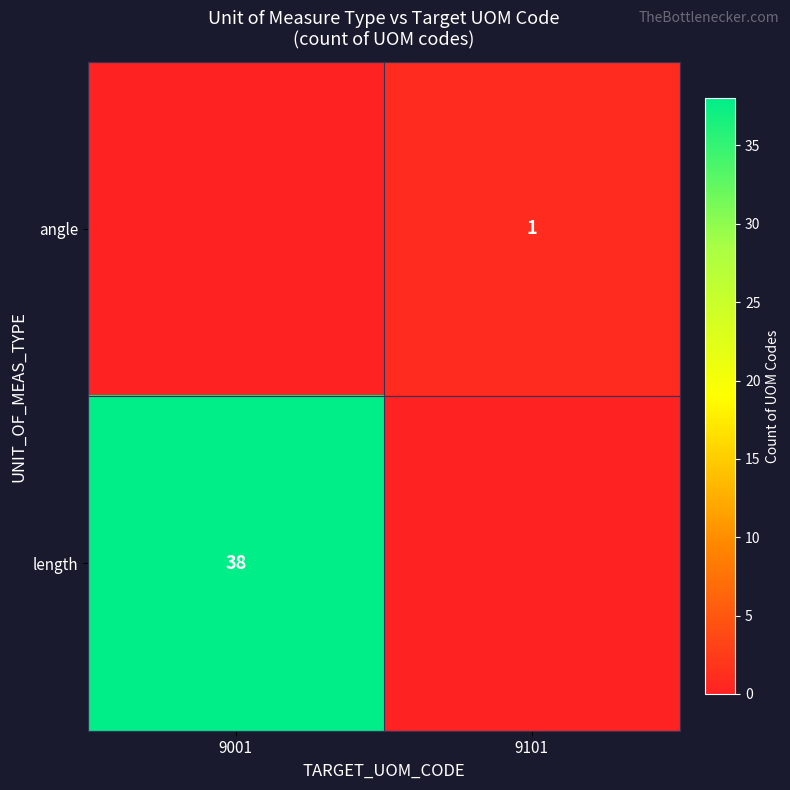

True or false: length has a value of 68 at 9001.

False